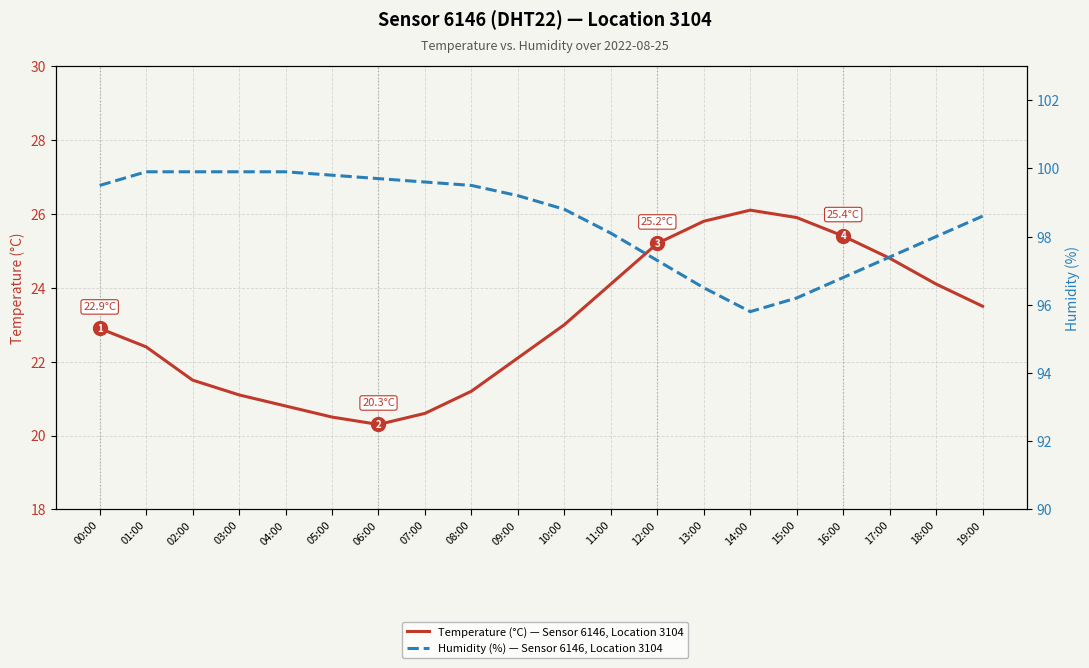

What is the sum of the Humidity (%) — Sensor 6146, Location 3104 values at 10:00 and 09:00?

198.0